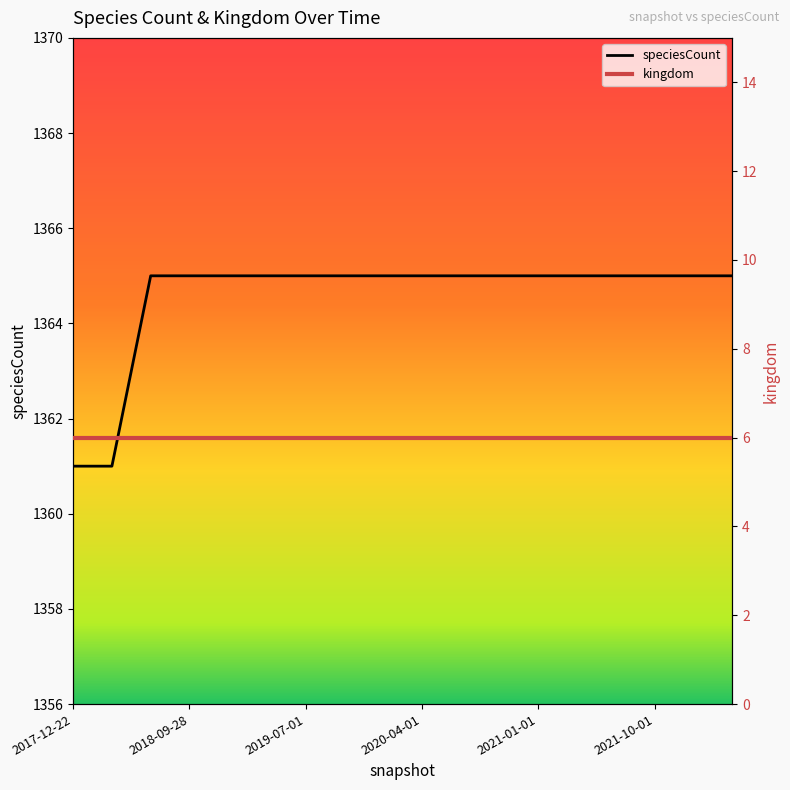

Rank the series at 2021-10-01 from highest to lowest value.

speciesCount, kingdom